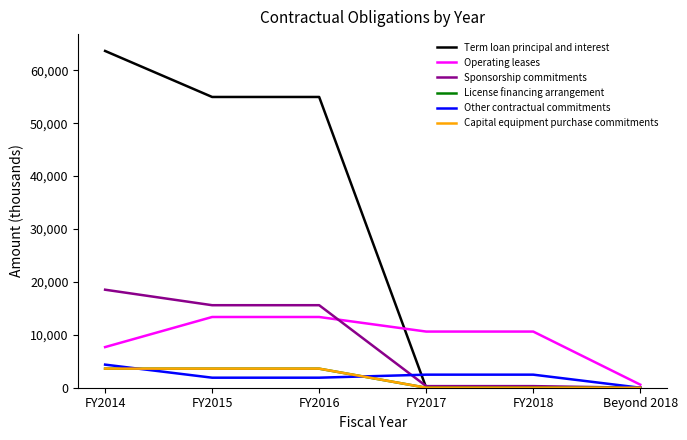

Which category has the highest value in the Other contractual commitments series?

FY2014